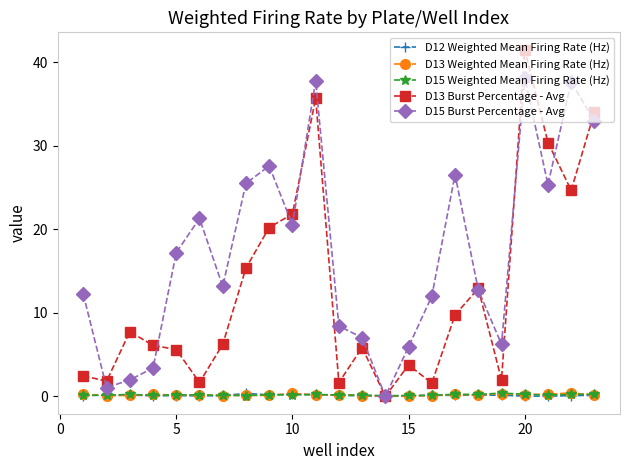

At how many categories does at least one series exceed 11?

15